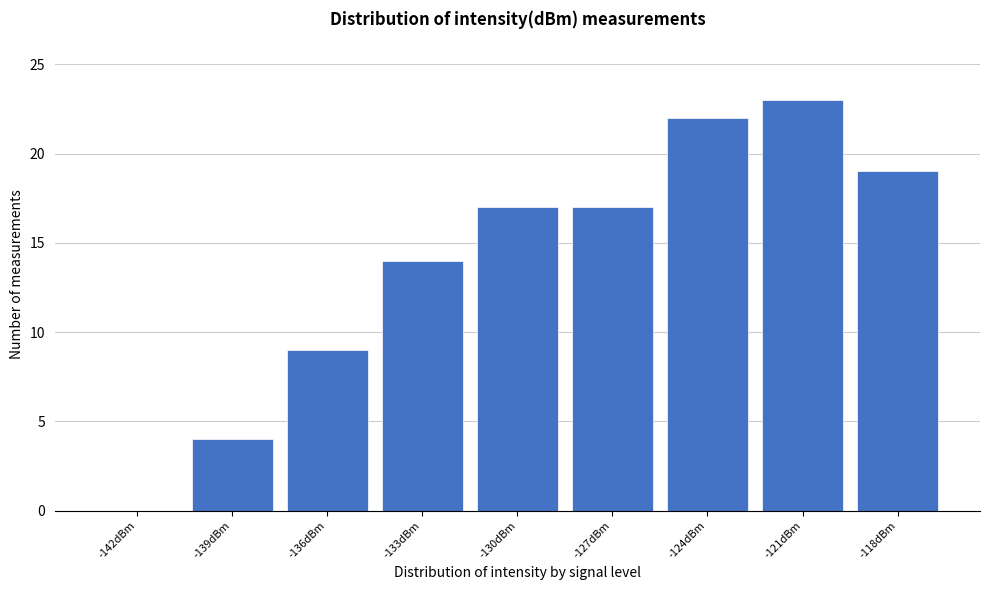

Reading right to left, what are all the values shown in this chart?

-118dBm=19	-121dBm=23	-124dBm=22	-127dBm=17	-130dBm=17	-133dBm=14	-136dBm=9	-139dBm=4	-142dBm=0